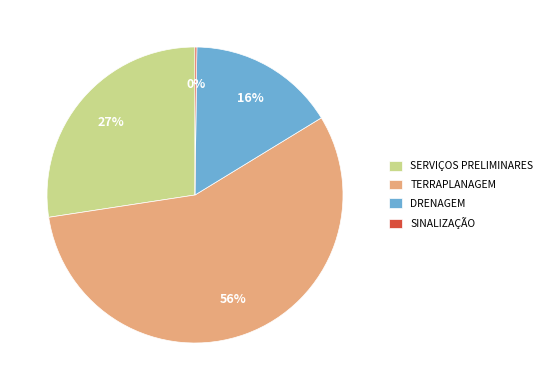

Is it true that DRENAGEM is 24% of the pie?

False